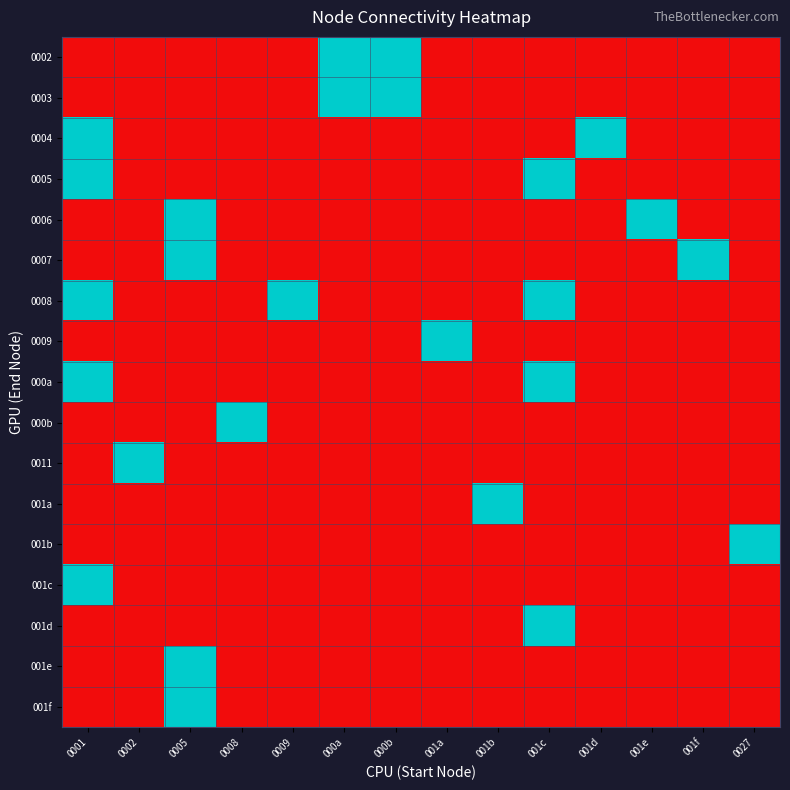

Reading left to right, list all the values displayed in this chart.

0002: 0001=0	0002=0	0005=0	0008=0	0009=0	000a=1	000b=1	001a=0	001b=0	001c=0	001d=0	001e=0	001f=0	0027=0
0003: 0001=0	0002=0	0005=0	0008=0	0009=0	000a=1	000b=1	001a=0	001b=0	001c=0	001d=0	001e=0	001f=0	0027=0
0004: 0001=1	0002=0	0005=0	0008=0	0009=0	000a=0	000b=0	001a=0	001b=0	001c=0	001d=1	001e=0	001f=0	0027=0
0005: 0001=1	0002=0	0005=0	0008=0	0009=0	000a=0	000b=0	001a=0	001b=0	001c=1	001d=0	001e=0	001f=0	0027=0
0006: 0001=0	0002=0	0005=1	0008=0	0009=0	000a=0	000b=0	001a=0	001b=0	001c=0	001d=0	001e=1	001f=0	0027=0
0007: 0001=0	0002=0	0005=1	0008=0	0009=0	000a=0	000b=0	001a=0	001b=0	001c=0	001d=0	001e=0	001f=1	0027=0
0008: 0001=1	0002=0	0005=0	0008=0	0009=1	000a=0	000b=0	001a=0	001b=0	001c=1	001d=0	001e=0	001f=0	0027=0
0009: 0001=0	0002=0	0005=0	0008=0	0009=0	000a=0	000b=0	001a=1	001b=0	001c=0	001d=0	001e=0	001f=0	0027=0
000a: 0001=1	0002=0	0005=0	0008=0	0009=0	000a=0	000b=0	001a=0	001b=0	001c=1	001d=0	001e=0	001f=0	0027=0
000b: 0001=0	0002=0	0005=0	0008=1	0009=0	000a=0	000b=0	001a=0	001b=0	001c=0	001d=0	001e=0	001f=0	0027=0
0011: 0001=0	0002=1	0005=0	0008=0	0009=0	000a=0	000b=0	001a=0	001b=0	001c=0	001d=0	001e=0	001f=0	0027=0
001a: 0001=0	0002=0	0005=0	0008=0	0009=0	000a=0	000b=0	001a=0	001b=1	001c=0	001d=0	001e=0	001f=0	0027=0
001b: 0001=0	0002=0	0005=0	0008=0	0009=0	000a=0	000b=0	001a=0	001b=0	001c=0	001d=0	001e=0	001f=0	0027=1
001c: 0001=1	0002=0	0005=0	0008=0	0009=0	000a=0	000b=0	001a=0	001b=0	001c=0	001d=0	001e=0	001f=0	0027=0
001d: 0001=0	0002=0	0005=0	0008=0	0009=0	000a=0	000b=0	001a=0	001b=0	001c=1	001d=0	001e=0	001f=0	0027=0
001e: 0001=0	0002=0	0005=1	0008=0	0009=0	000a=0	000b=0	001a=0	001b=0	001c=0	001d=0	001e=0	001f=0	0027=0
001f: 0001=0	0002=0	0005=1	0008=0	0009=0	000a=0	000b=0	001a=0	001b=0	001c=0	001d=0	001e=0	001f=0	0027=0